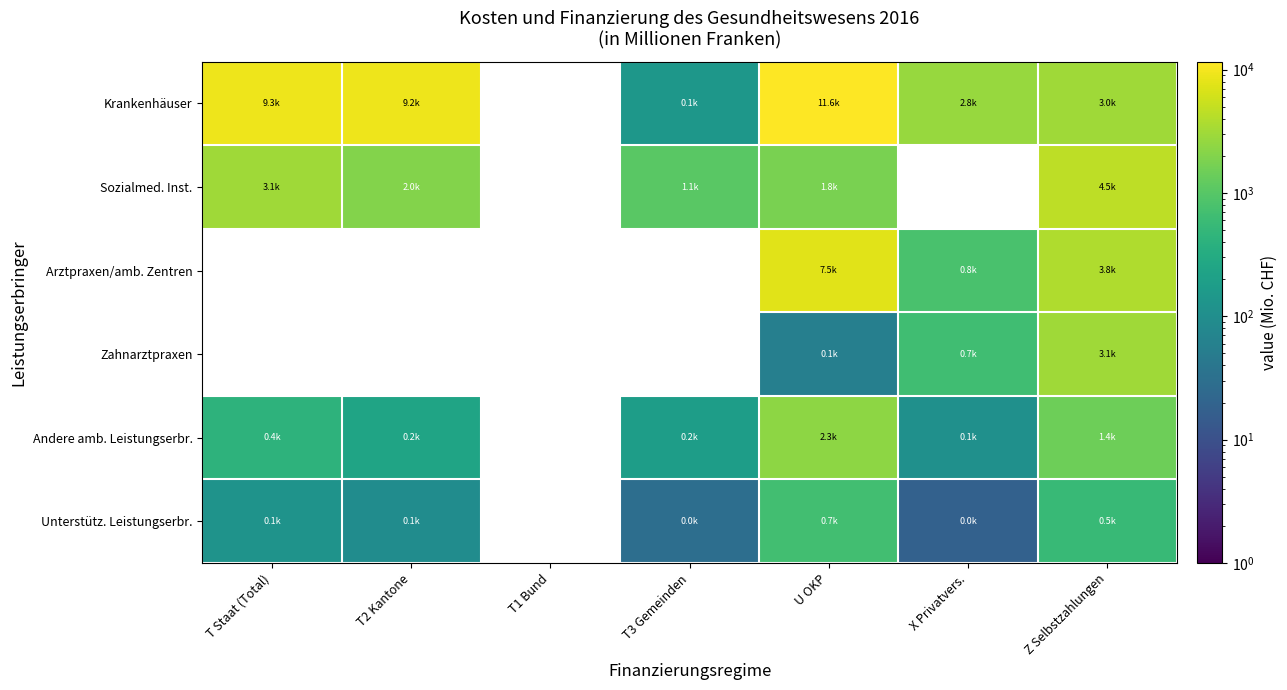

How many values in Unterstütz. Leistungserbr. are above zero?

6